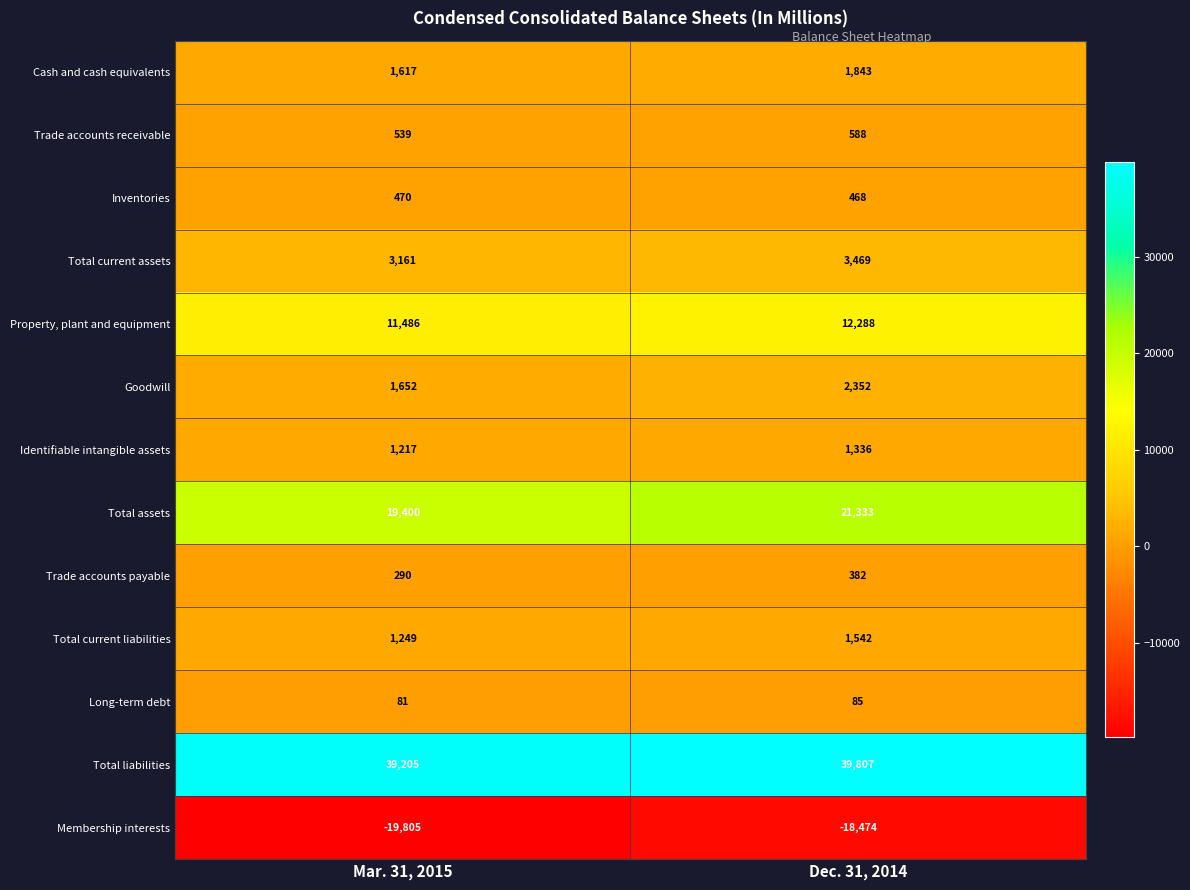

What is the sum of all Property, plant and equipment values?

23774